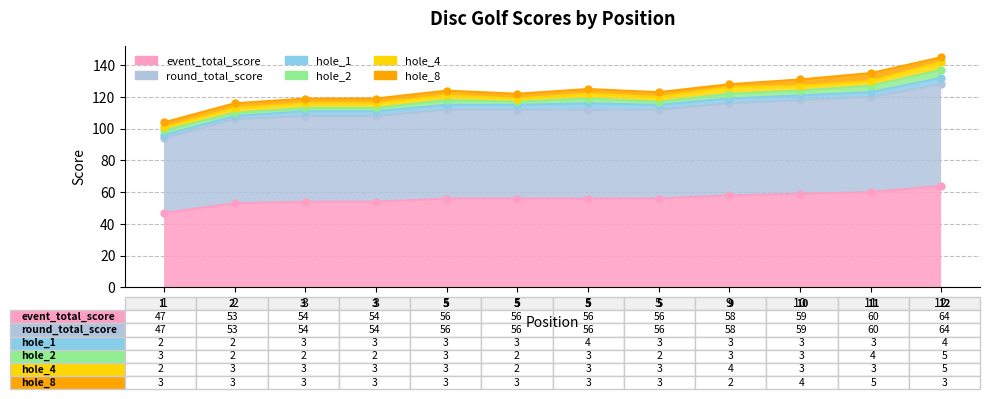

What is the value of the hole_4 point at the 7th from the left?

3